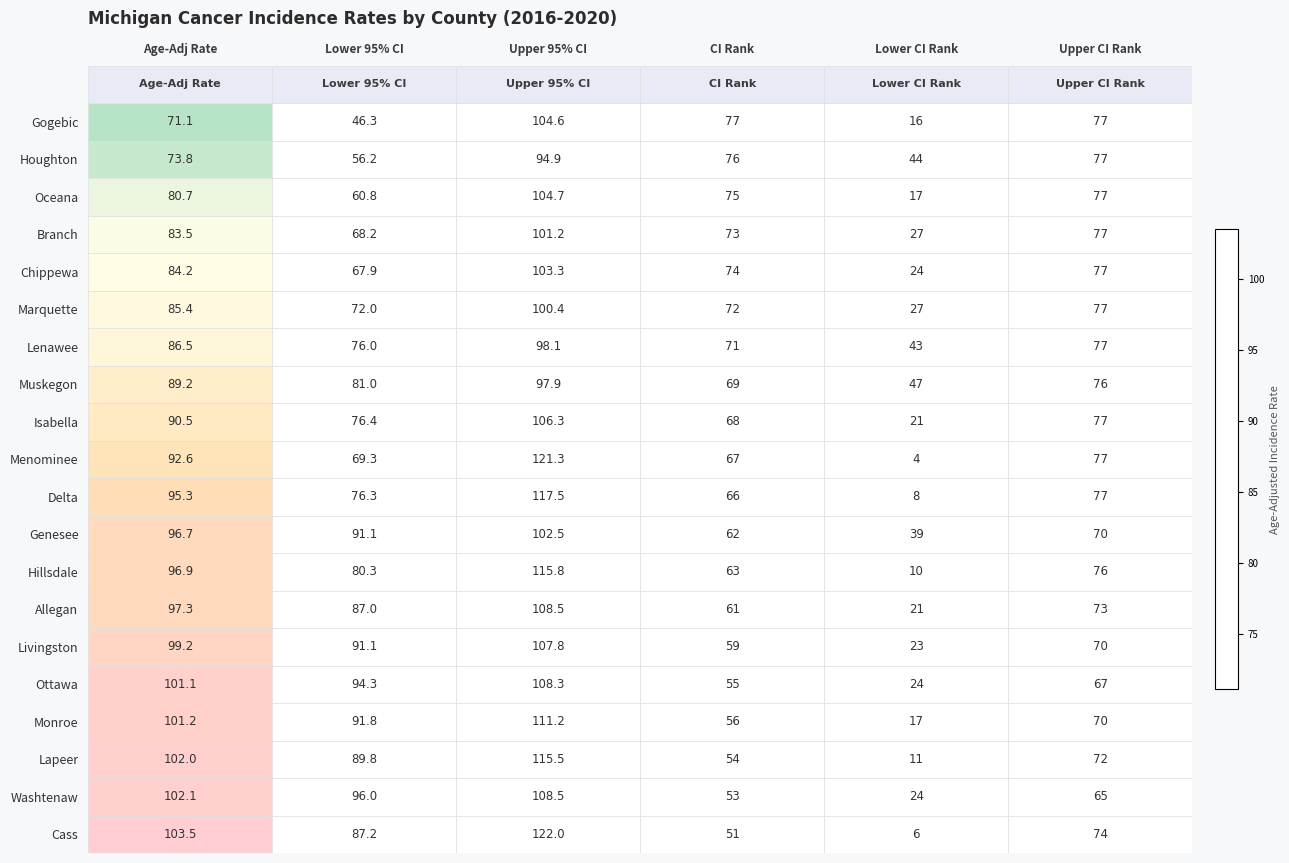

Where does the Chippewa series first go above 77?

Age-Adj Rate